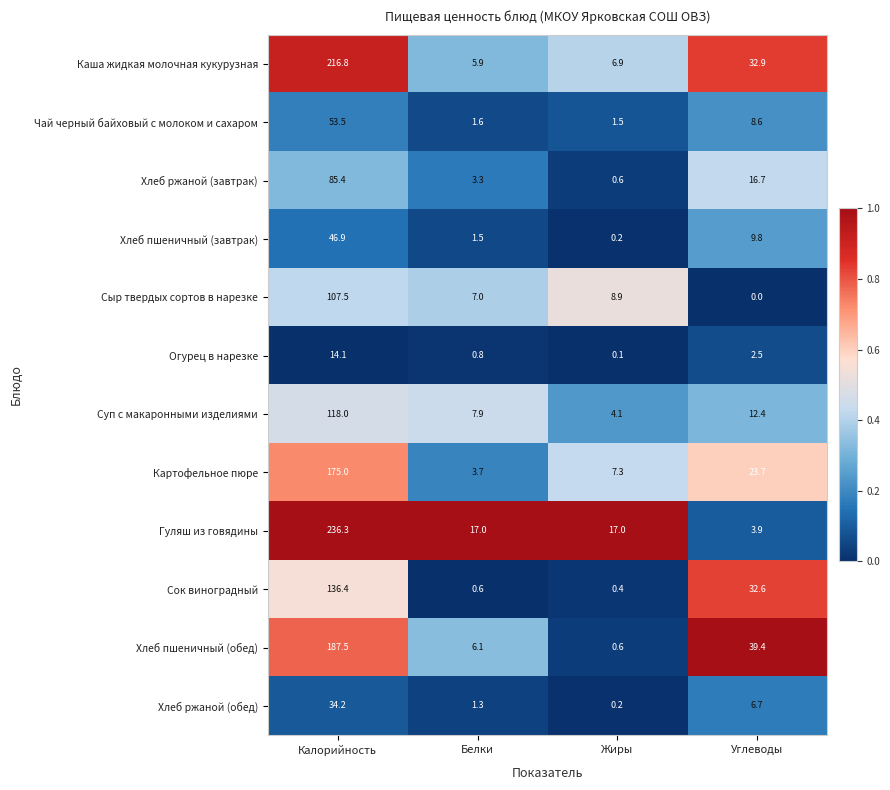

What is the sum of all Сыр твердых сортов в нарезке values?

123.4